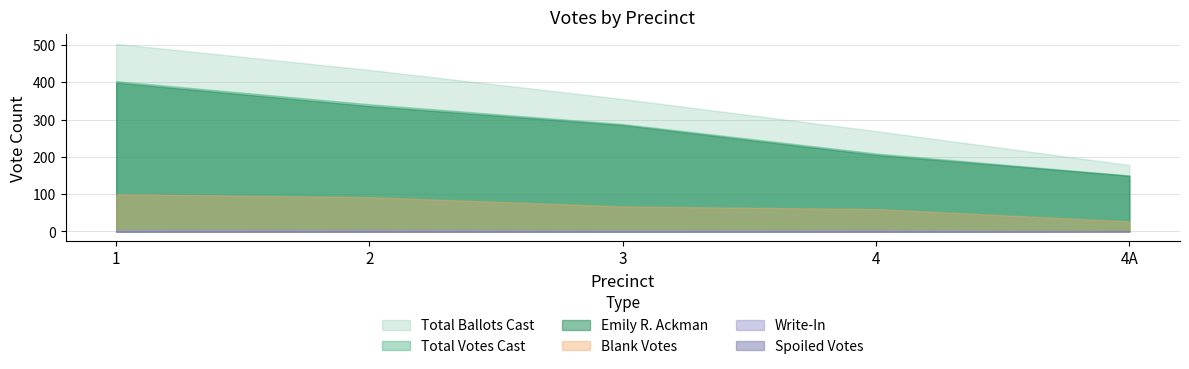

Is it true that Spoiled Votes equals 0 at 3?

False